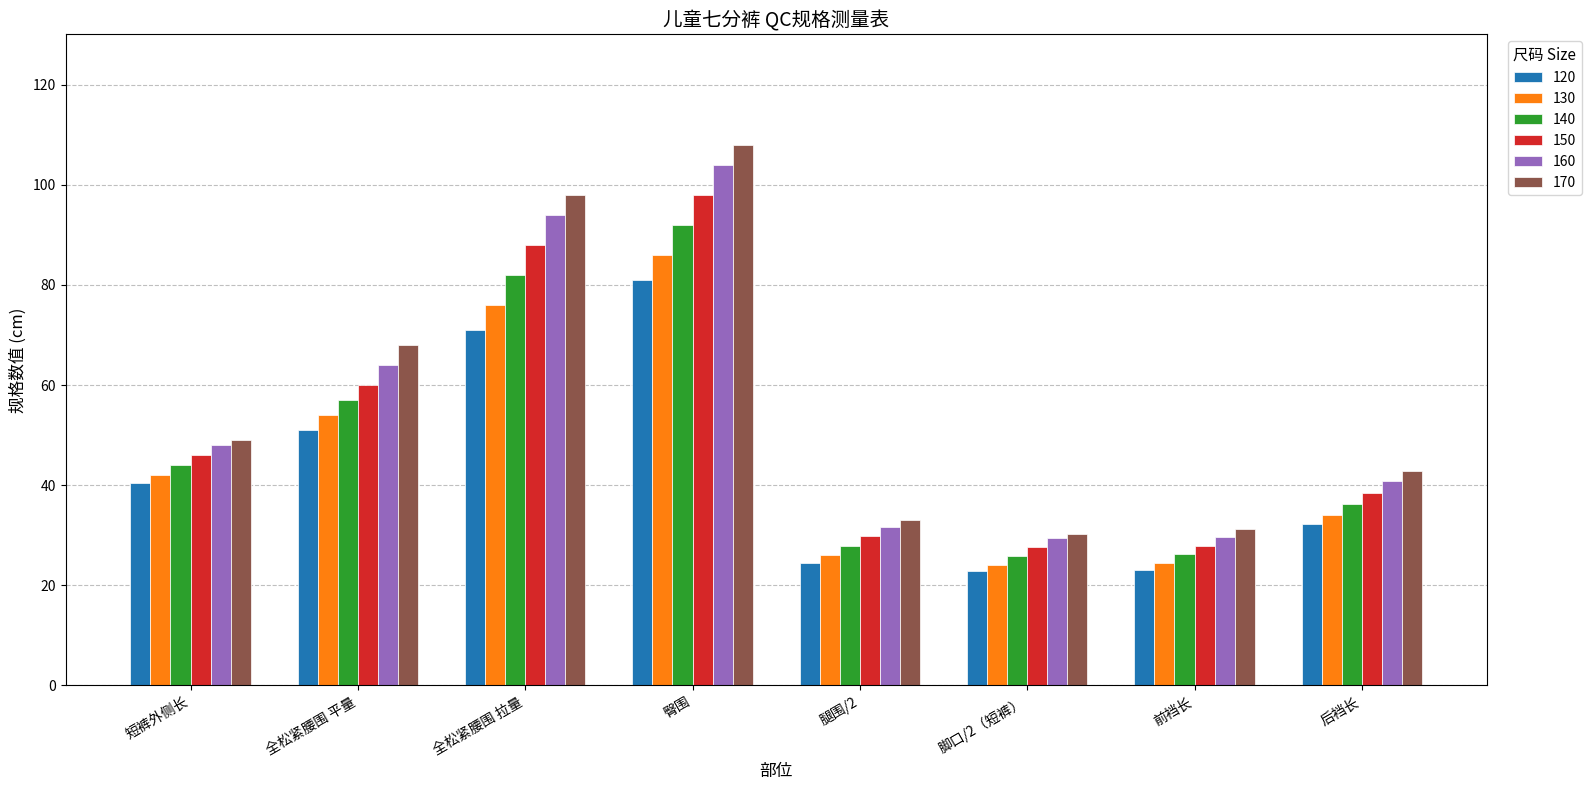

What is the sum of the 130 values at 短裤外侧长 and 前裆长?

66.5